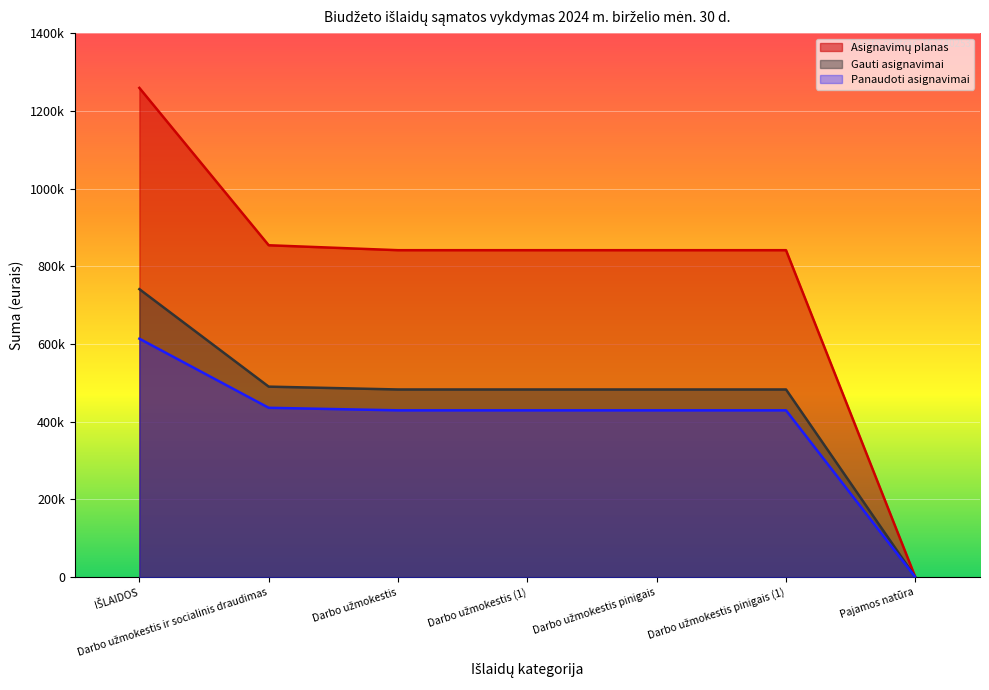

Reading right to left, list all the values displayed in this chart.

Asignavimų planas: 0.0	841400.0	841400.0	841400.0	841400.0	854100.0	1259000.0
Gauti asignavimai: 0.0	483000.0	483000.0	483000.0	483000.0	490300.0	741160.0
Panaudoti asignavimai: 0.0	429336.8	429336.8	429336.8	429336.8	435835.4	613686.8